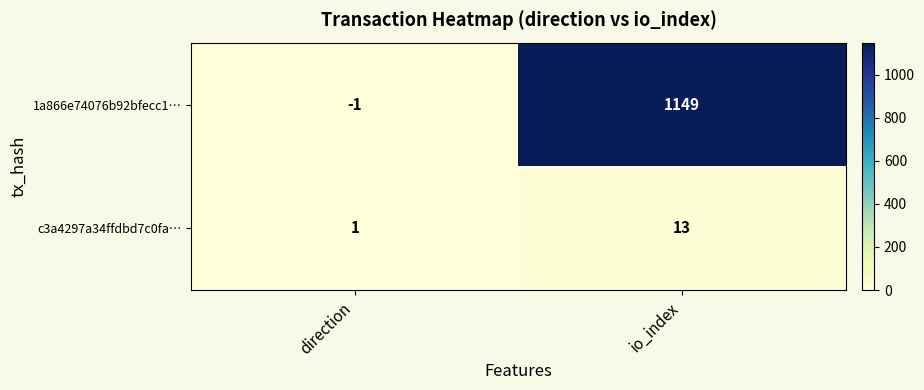

Which series has the largest range (max minus min)?

1a866e74076b92bfecc1…